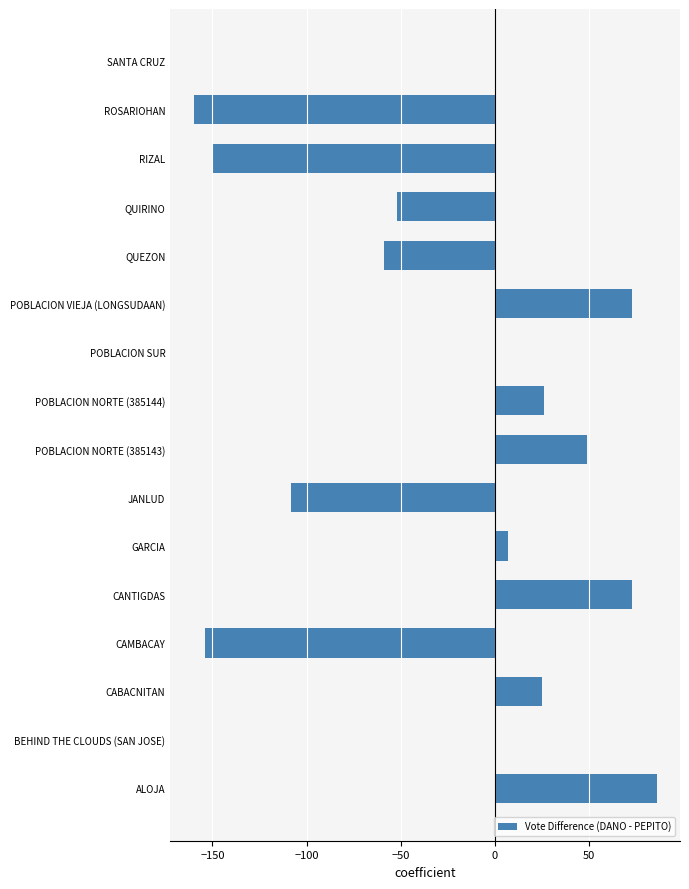

Which category has the highest value across all series?

ALOJA